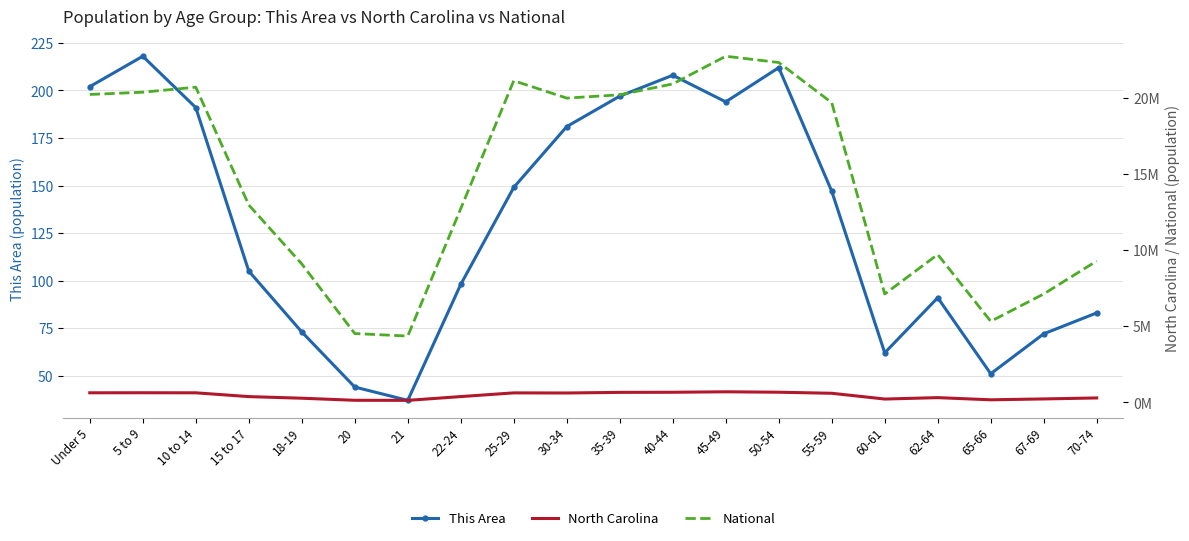

True or false: North Carolina has a value of 32349 at 21.

False